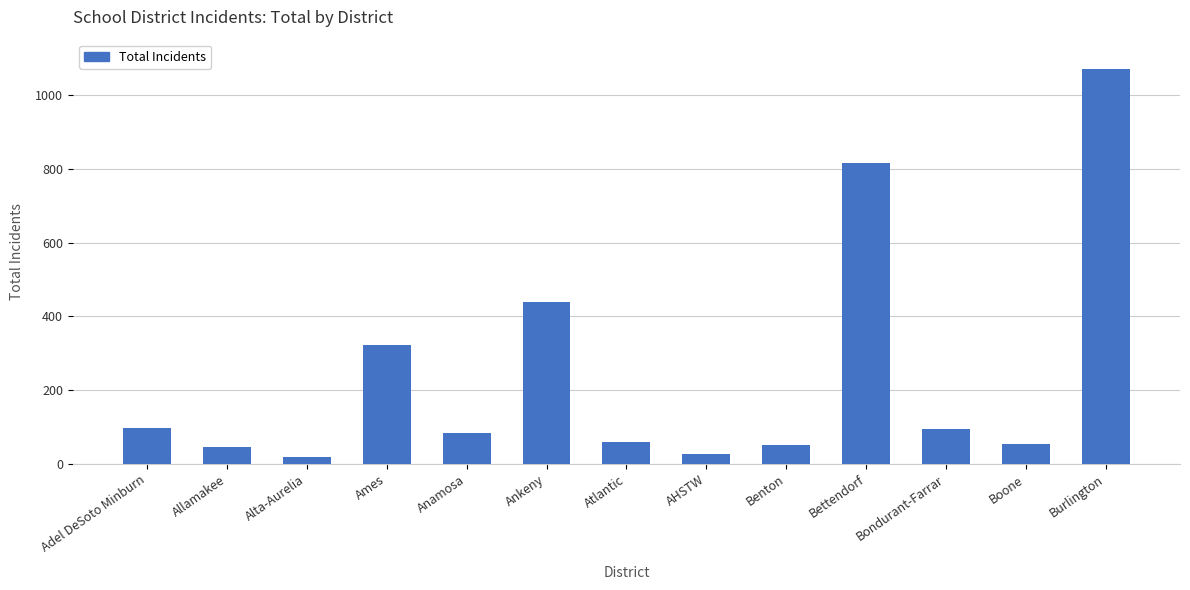

Where is the data nearest to the value 545?

Ankeny